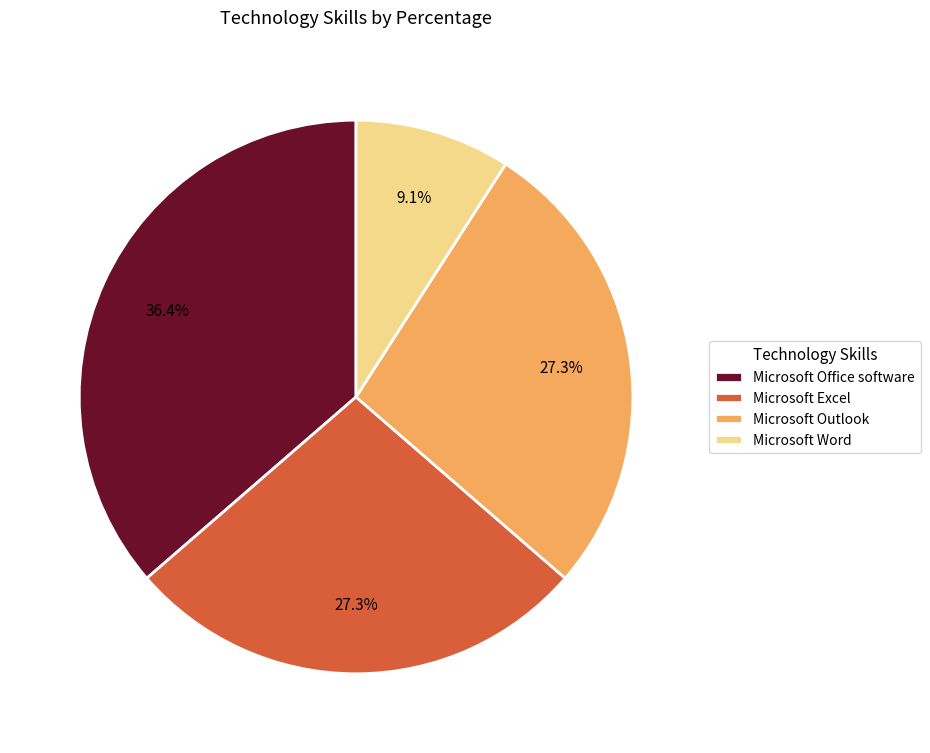

Between Microsoft Outlook and Microsoft Word, which is larger?

Microsoft Outlook